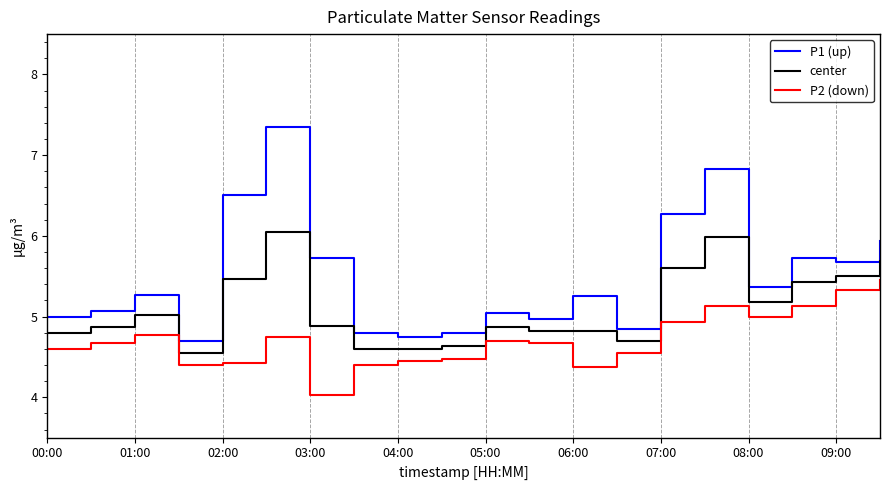

List the series in order of their peak value, highest first.

P1 (up), center, P2 (down)